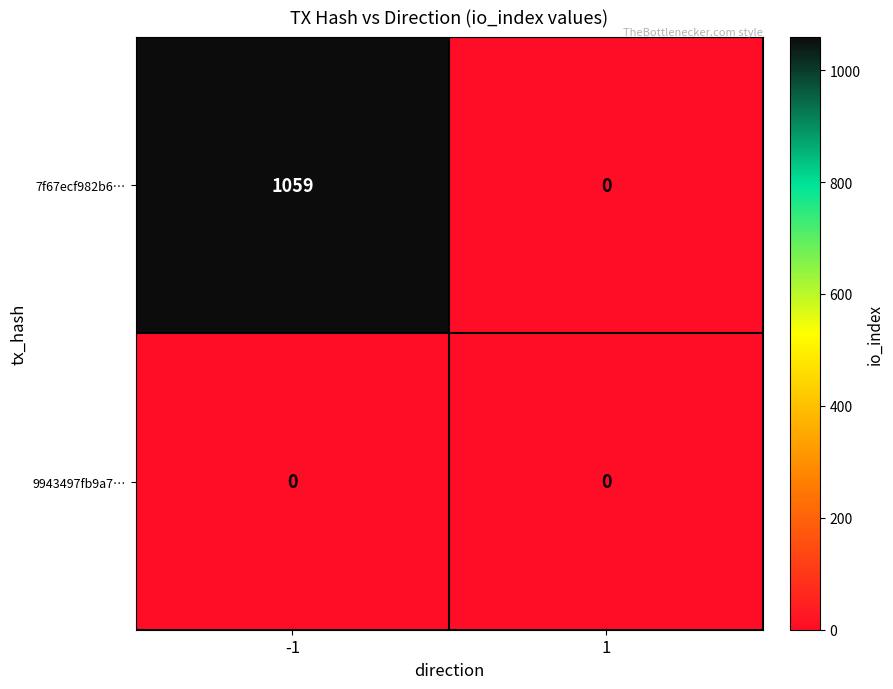

Is it true that 7f67ecf982b6… equals 711 at -1?

False